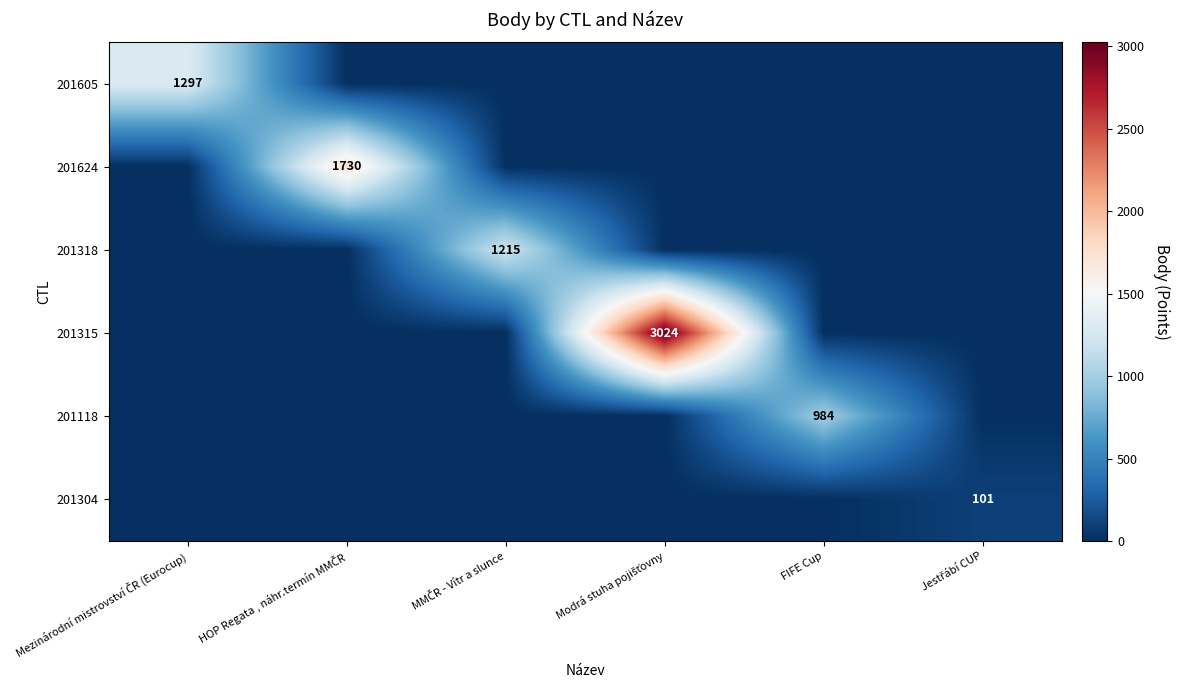

How many series are shown in this chart?

6